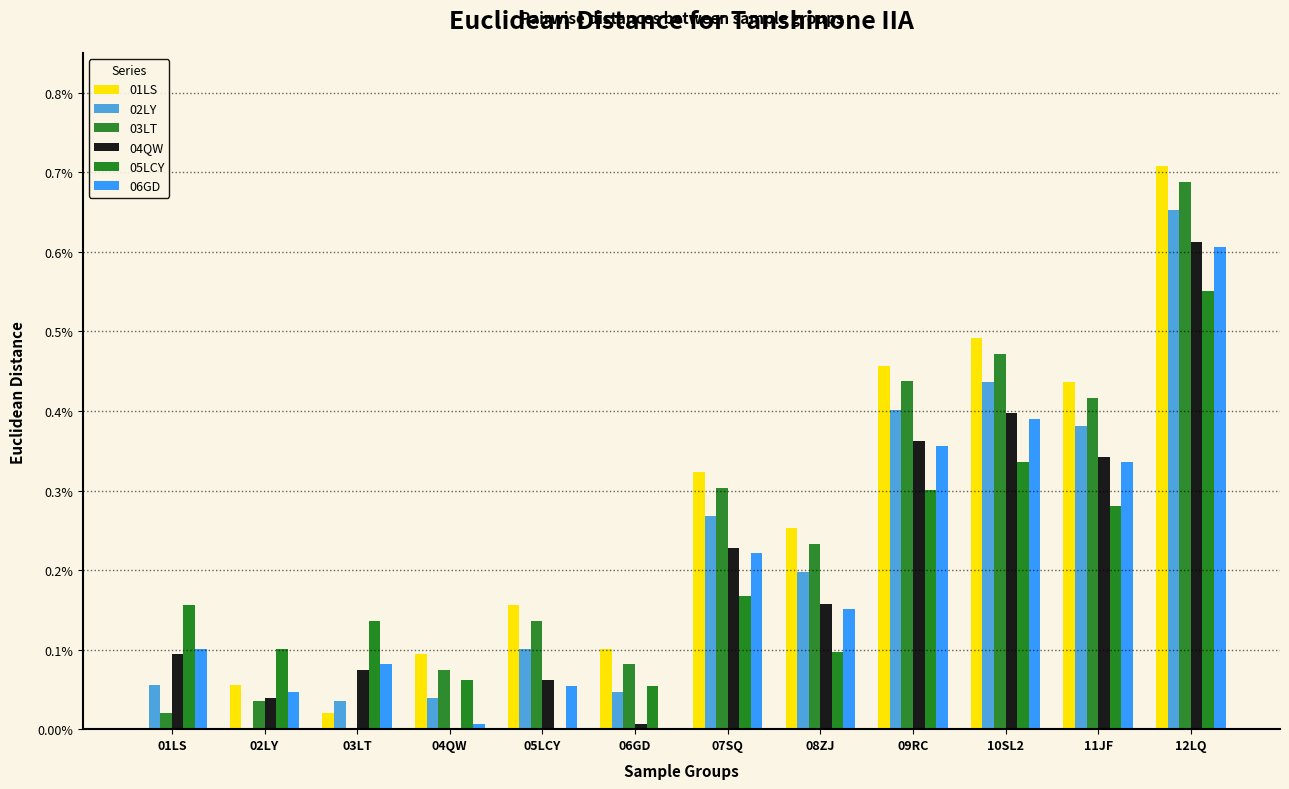

True or false: 01LS has a value of 0.0 at 04QW.

False